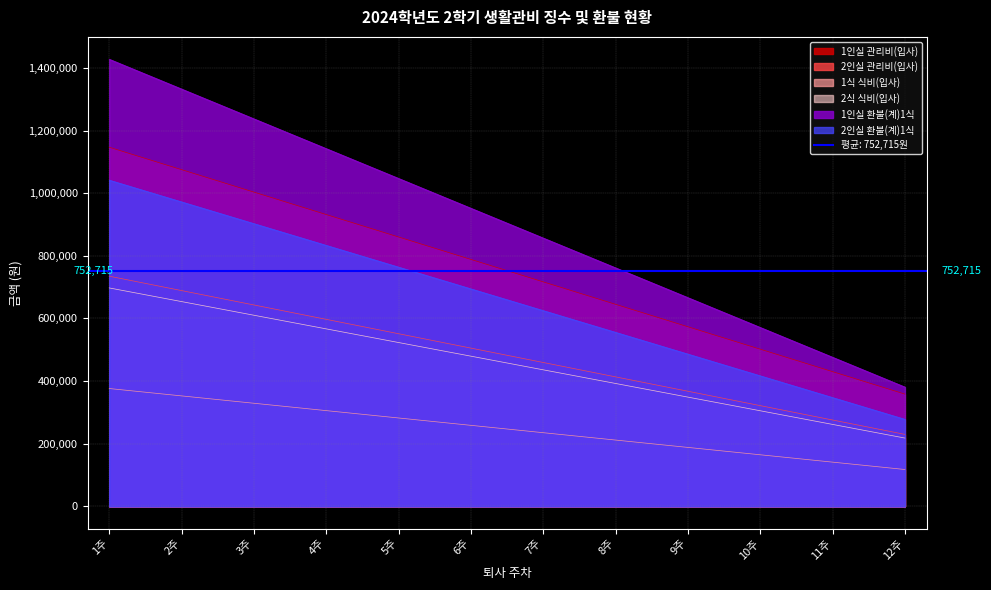

Reading left to right, what are all the values shown in this chart?

1인실 관리비(입사): 1주=1147000	2주=1075310	3주=1003620	4주=931930	5주=860250	6주=788560	7주=716870	8주=645180	9주=573500	10주=501810	11주=430120	12주=358430
2인실 관리비(입사): 1주=735000	2주=689060	3주=643120	4주=597180	5주=551250	6주=505310	7주=459370	8주=413430	9주=367500	10주=321560	11주=275620	12주=229680
1식 식비(입사): 1주=376170	2주=352650	3주=329140	4주=305630	5주=282120	6주=258610	7주=235100	8주=211590	9주=188080	10주=164570	11주=141060	12주=117550
2식 식비(입사): 1주=697500	2주=653900	3주=610310	4주=566710	5주=523120	6주=479530	7주=435930	8주=392340	9주=348750	10주=305150	11주=261560	12주=217960
1인실 환불(계)1식: 1주=1427960	2주=1332760	3주=1237560	4주=1142370	5주=1047170	6주=951970	7주=856770	8주=761580	9주=666380	10주=571180	11주=475980	12주=380790
2인실 환불(계)1식: 1주=1041710	2주=972260	3주=902810	4주=833370	5주=763920	6주=694470	7주=625020	8주=555580	9주=486130	10주=416680	11주=347230	12주=277790